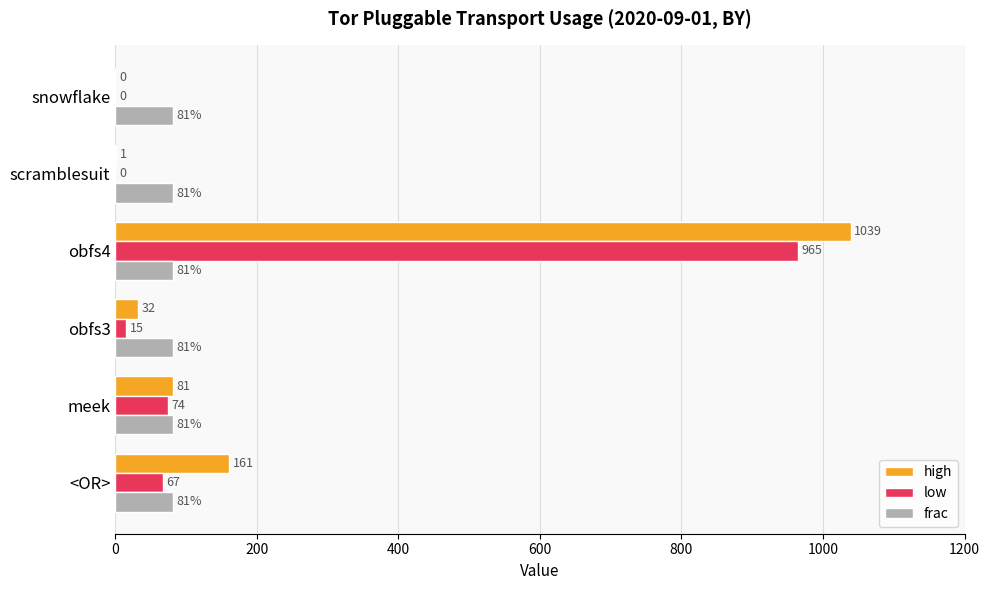

Is the value of high at obfs4 greater than the value of frac at <OR>?

Yes